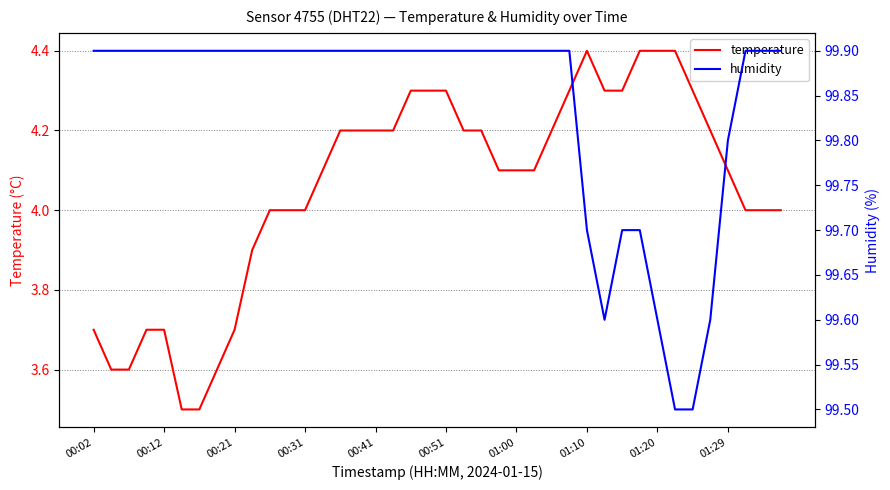

True or false: humidity and temperature intersect in this chart.

False